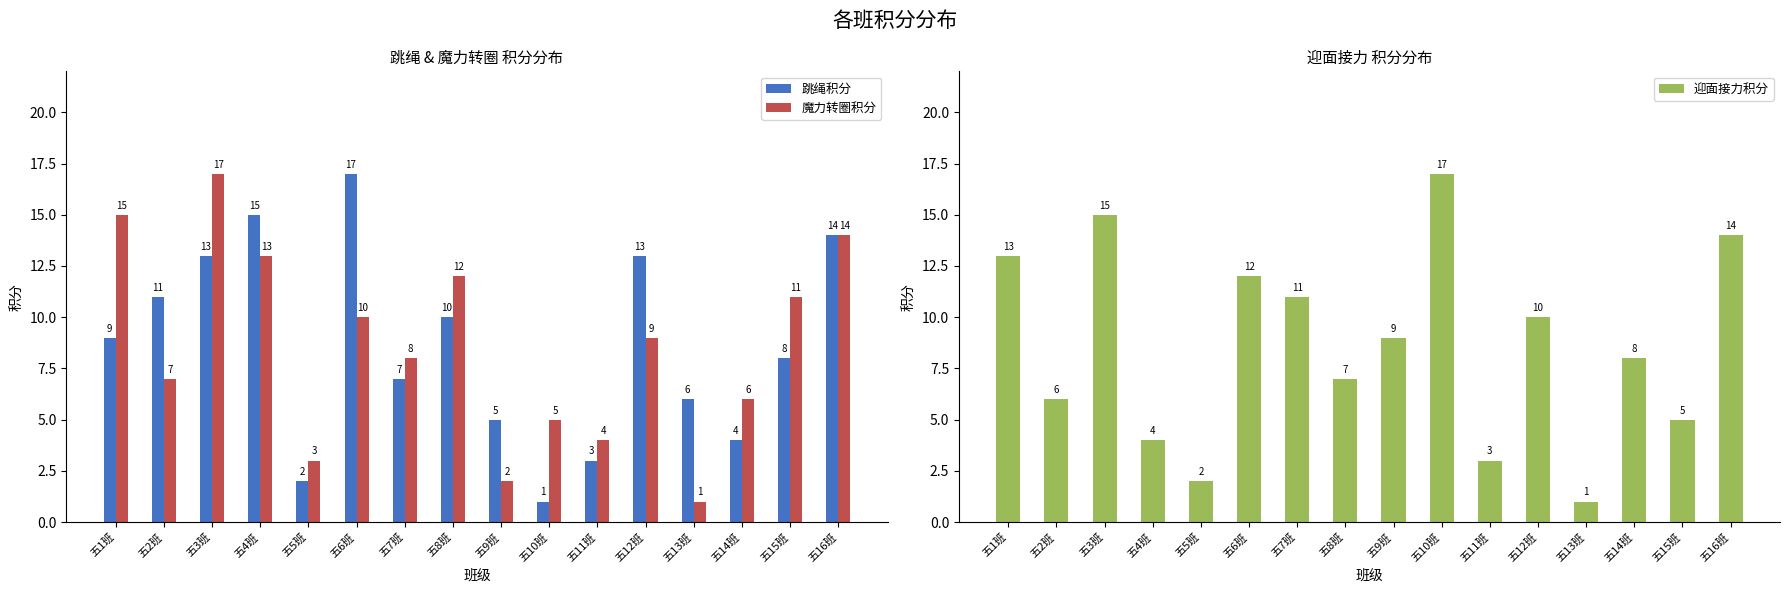

Read the 跳绳积分 value at 五15班, to the nearest 10.

10